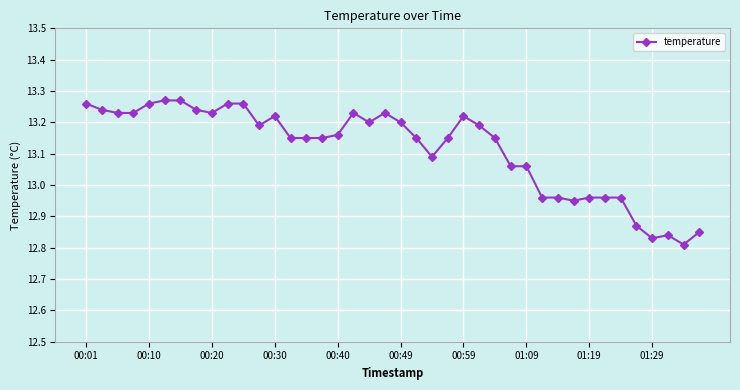

What is the difference between the second highest and minimum values?

0.5